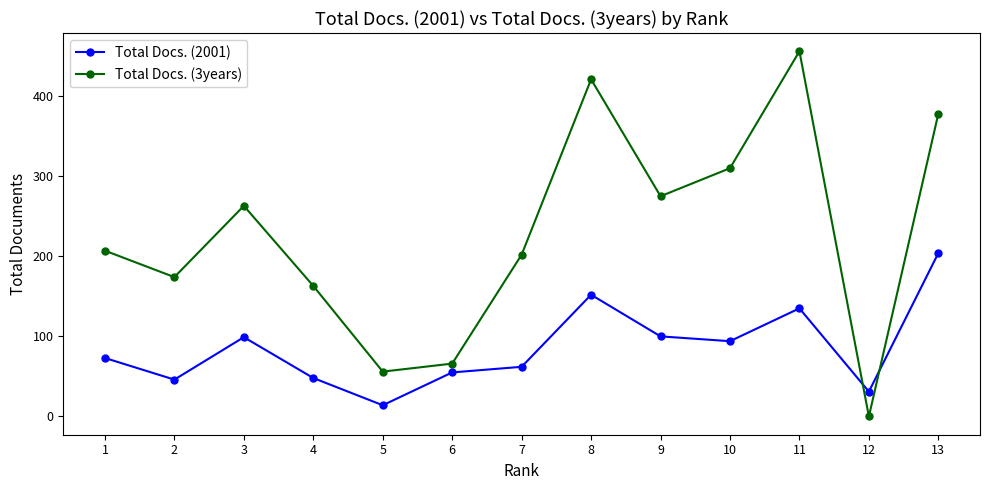

How many times do Total Docs. (3years) and Total Docs. (2001) cross each other?

2